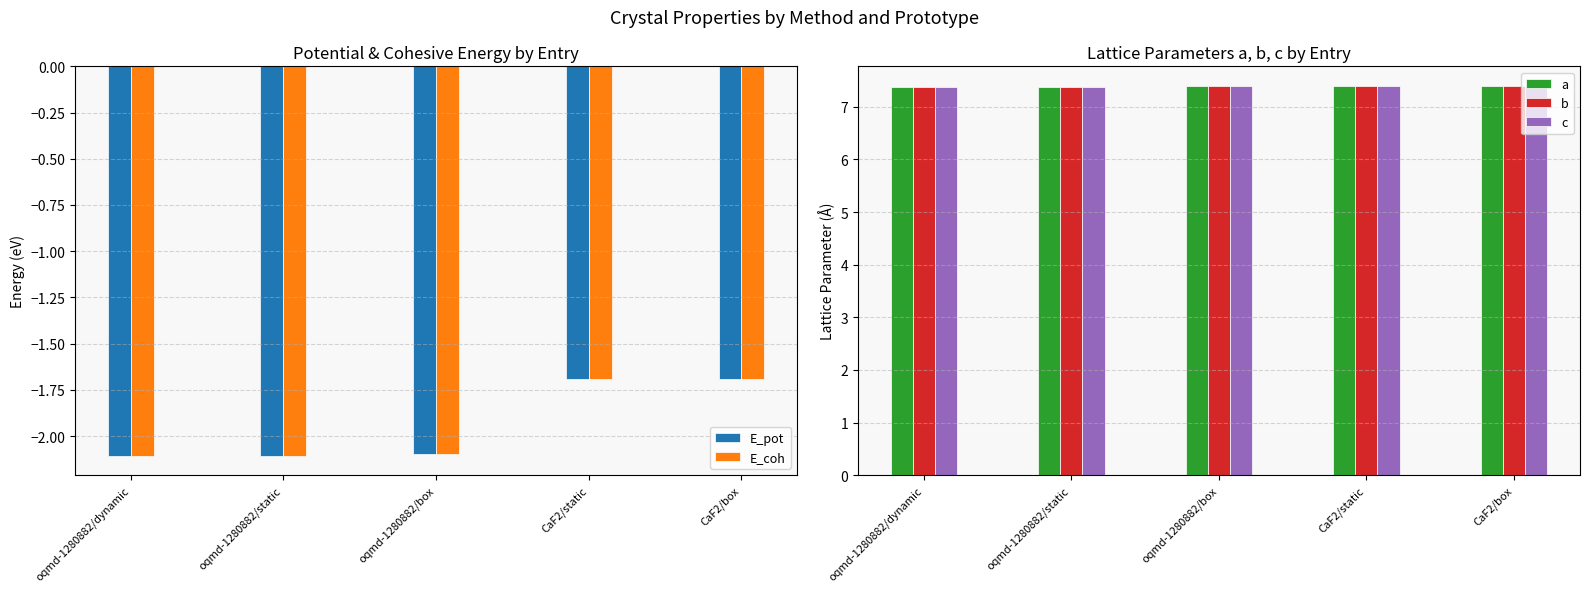

The value of E_coh at oqmd-1280882/box is -2.1. True or false?

True